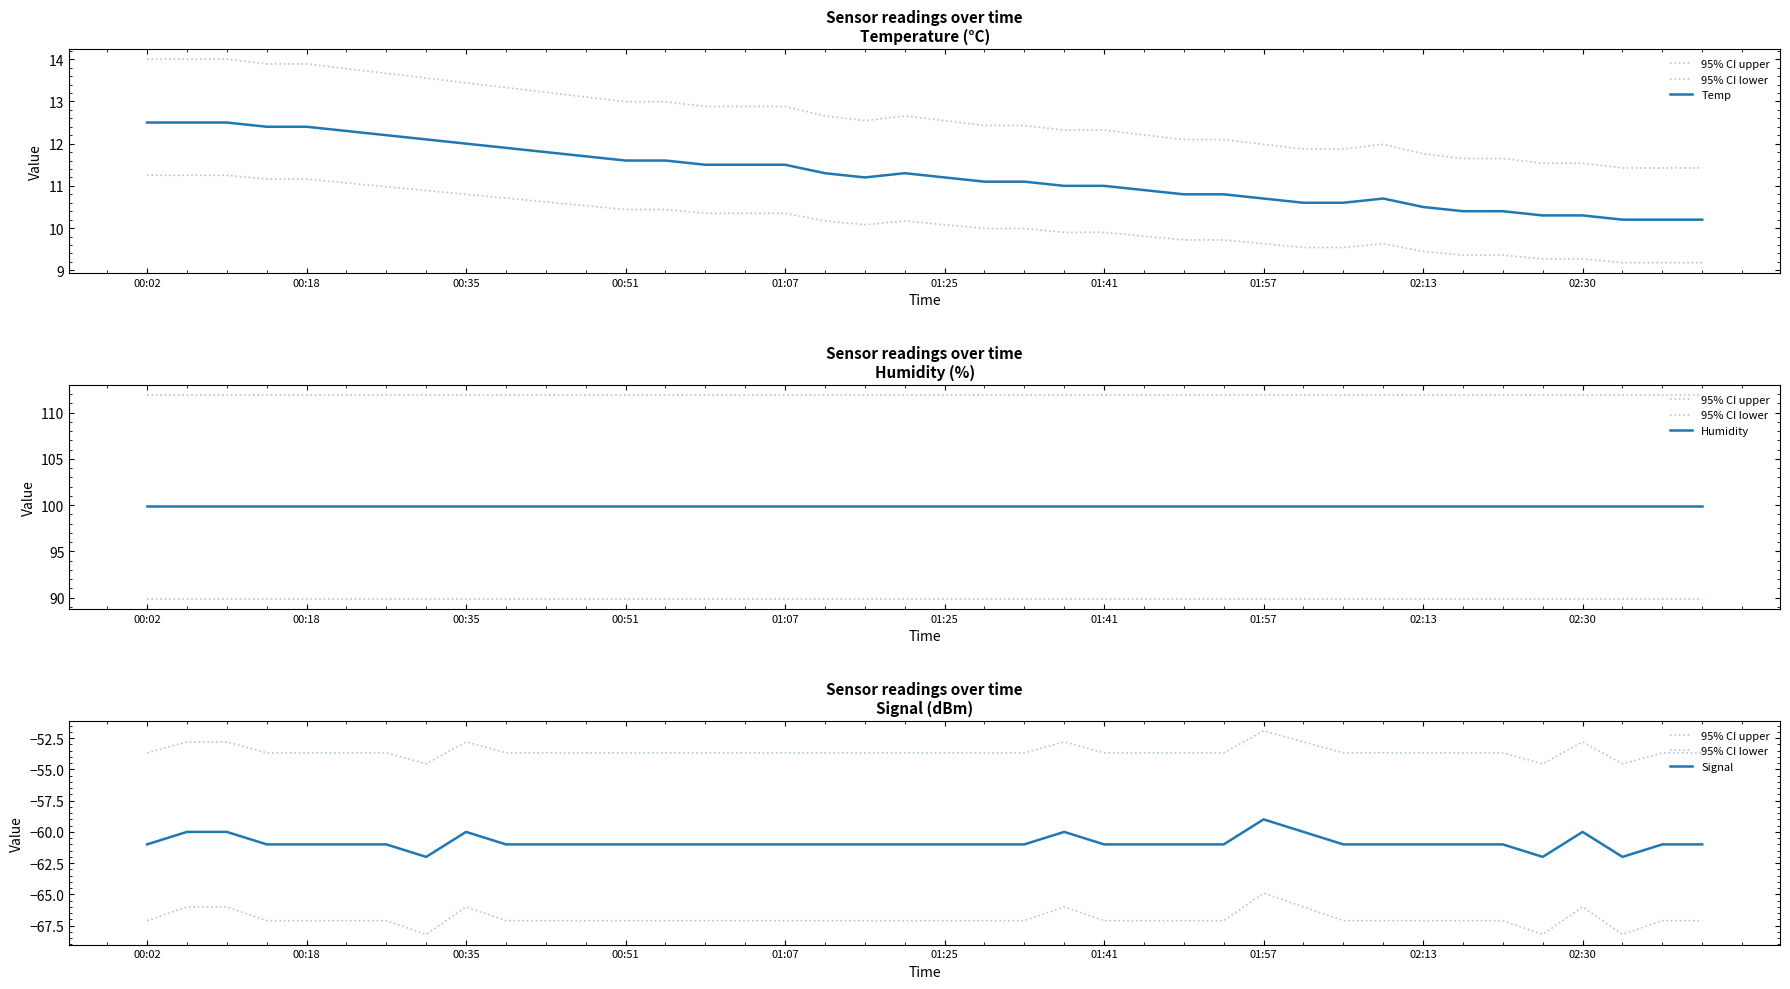

How many interior local peaks does the 95% CI lower series have?

4